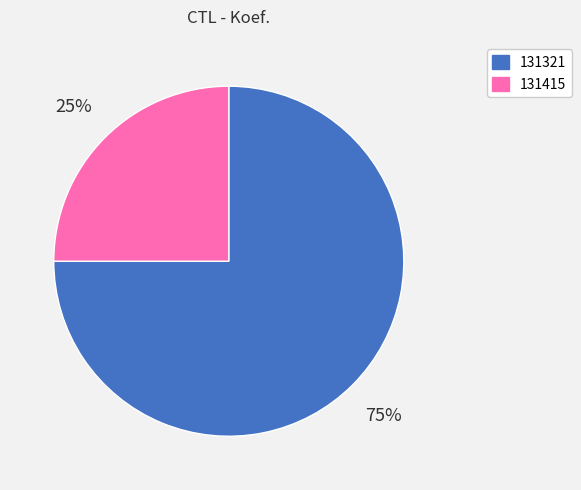

Count the number of slices in the pie.

2